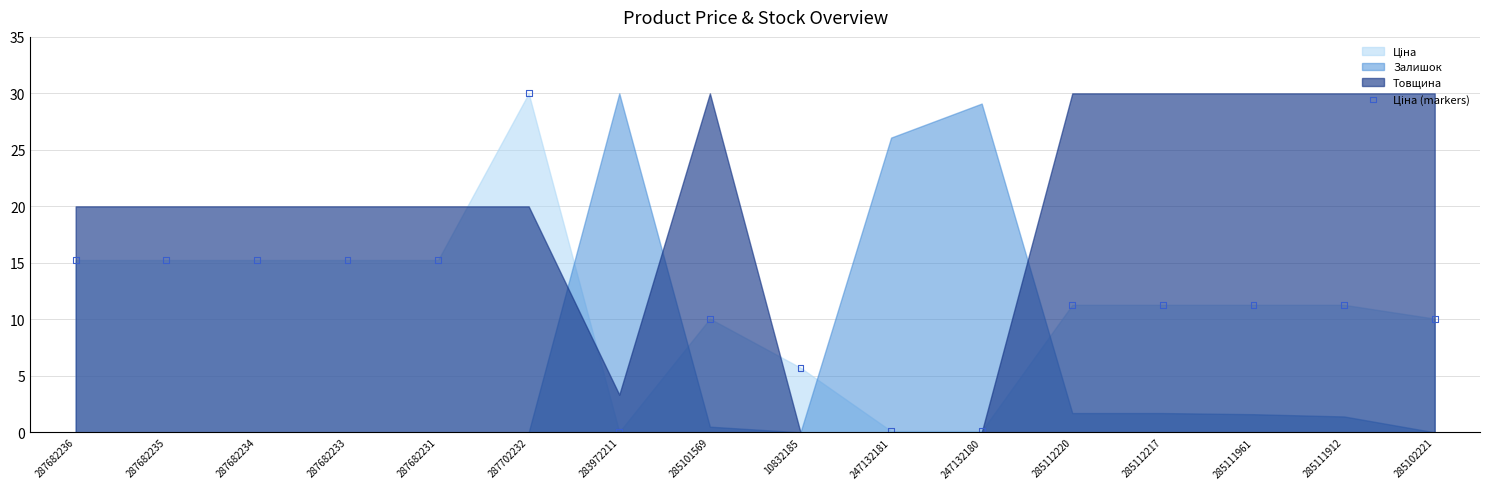

What is the range of Y values (max minus min)?

30.0